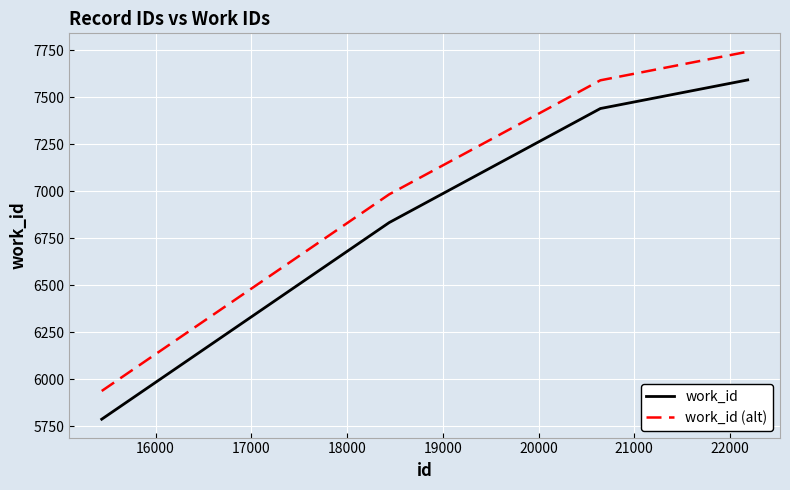

What is the difference between the maximum and minimum values in the work_id series?

1803